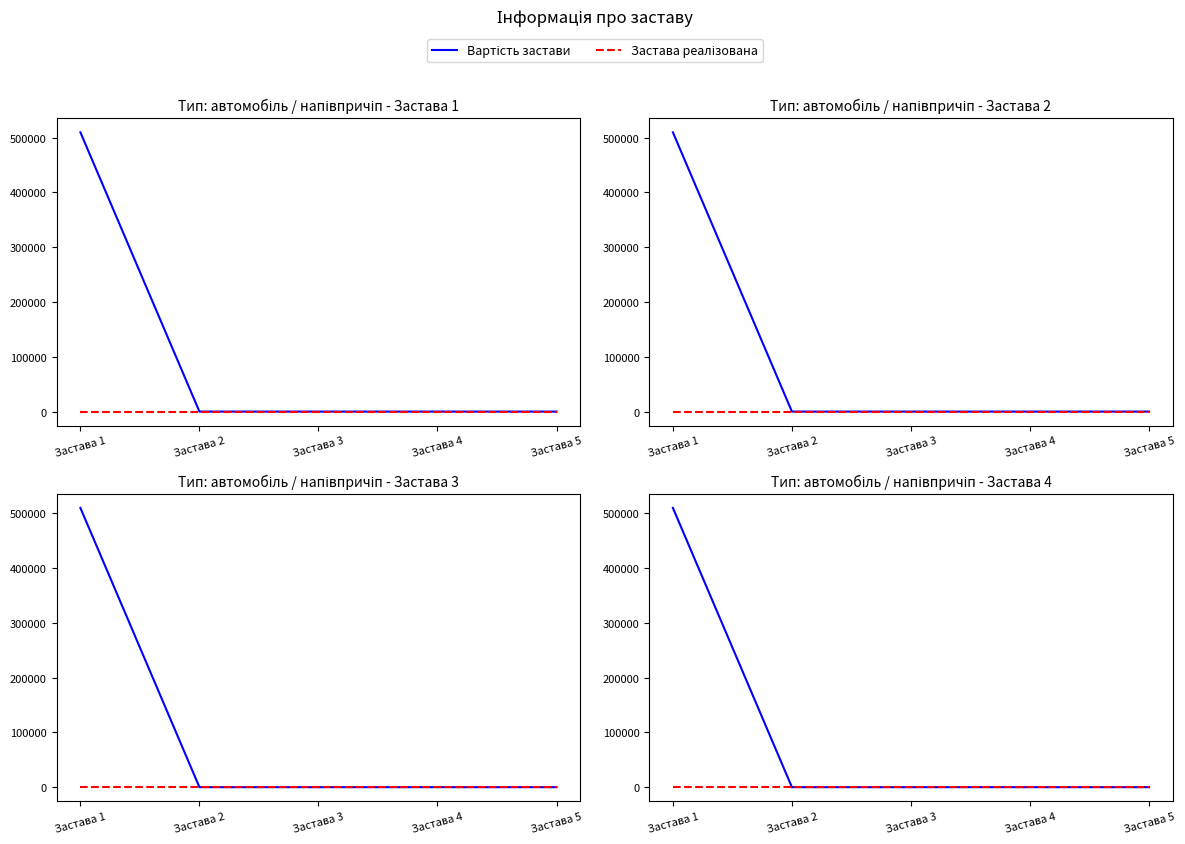

Rank the series by their average value, from highest to lowest.

Вартість застави, Застава реалізована